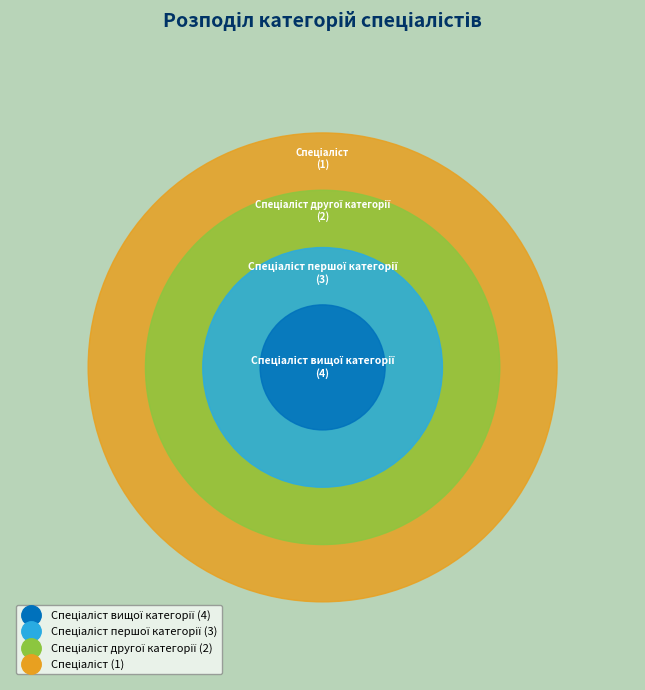

Does Спеціаліст вищої категорії account for over 50% of the chart?

No